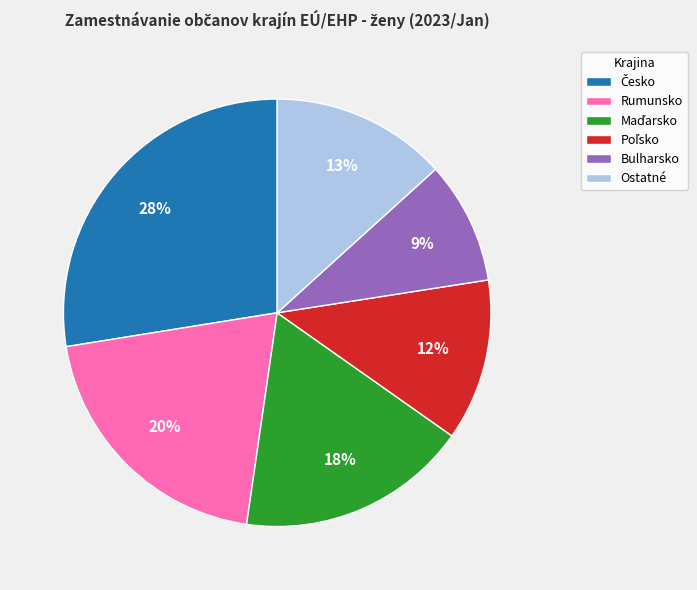

Approximately how many times larger is the value at Ostatné compared to Bulharsko?

1.4